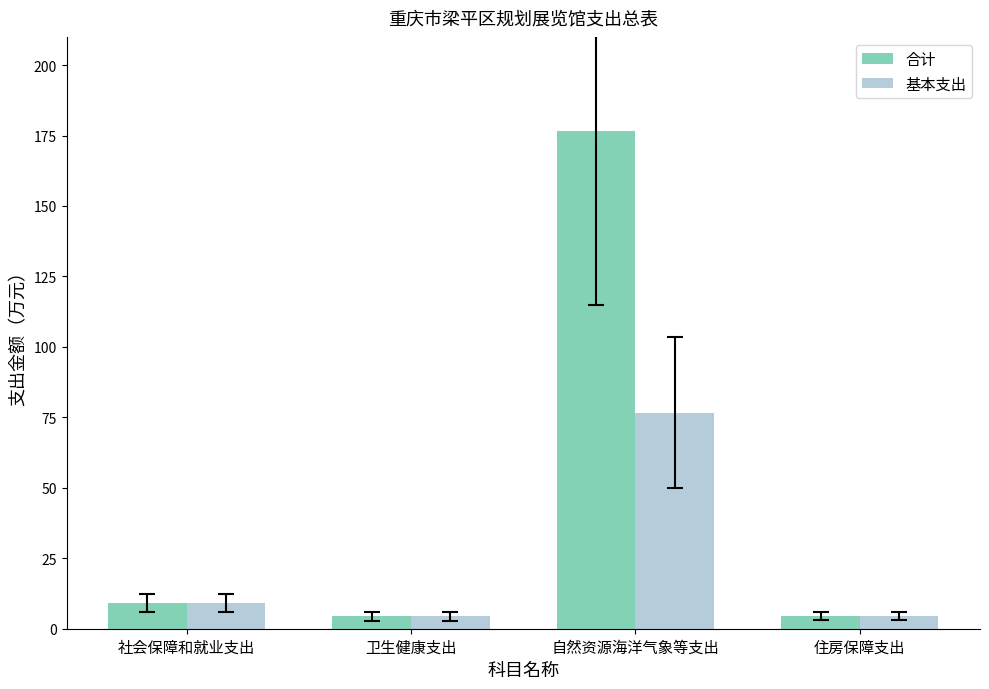

What are all the series names shown in the legend?

合计, 基本支出